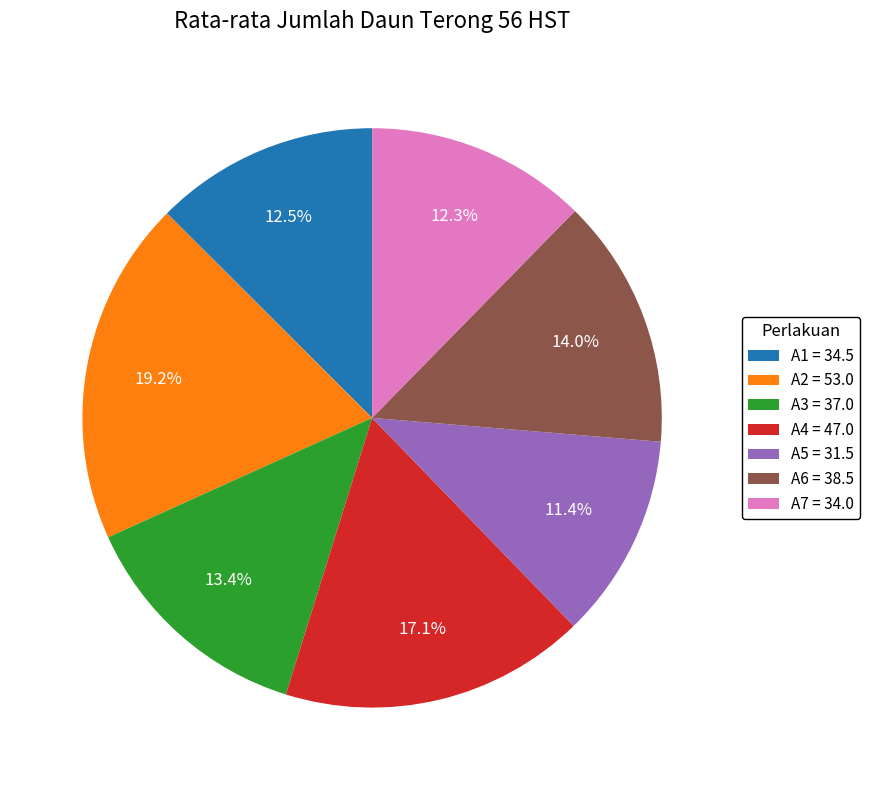

Which slice is the smallest?

A5